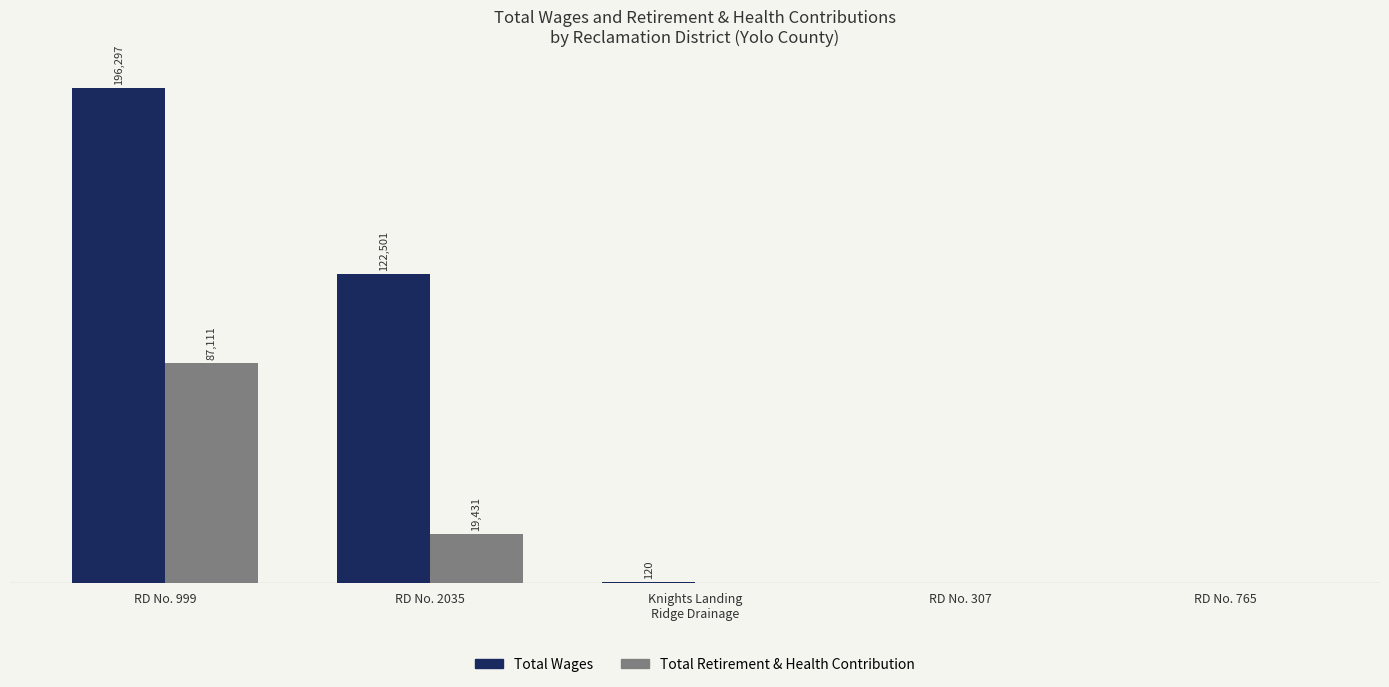

Which series changed the most between RD No. 999 and RD No. 2035?

Total Wages